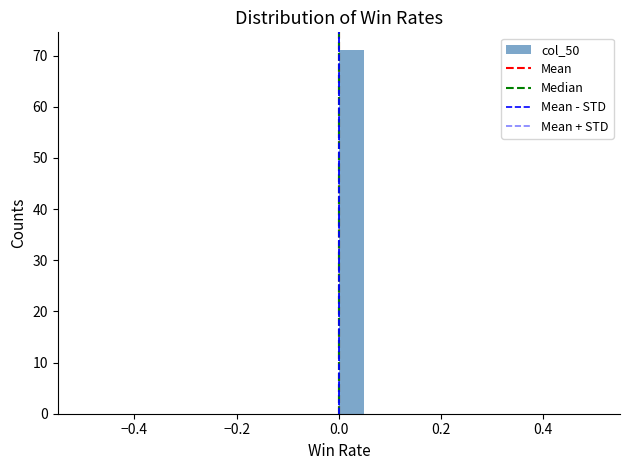

Around what value on the x-axis is the tallest bar? Give the approximate position of its centre, as read against the axis.

0.02